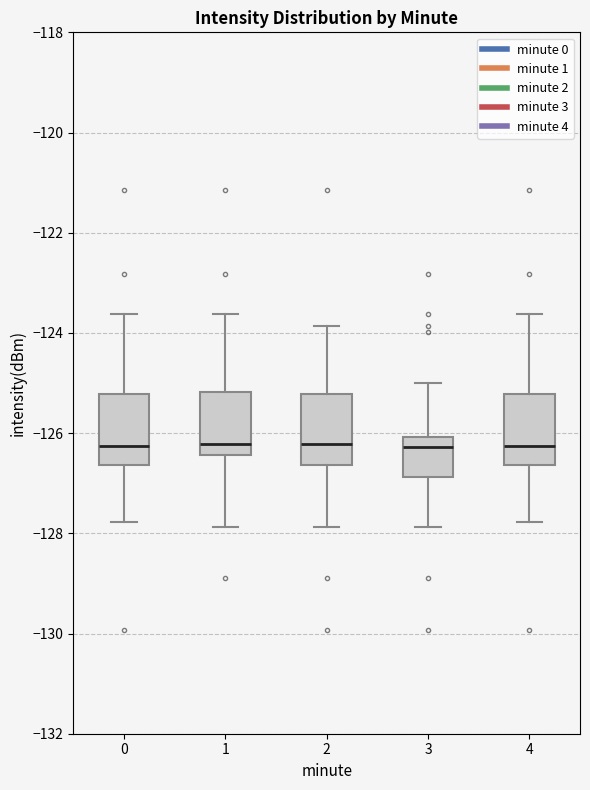

Reading left to right, read every box against the y-axis: the position of its median line, the range the box covers, and the ends of its whiskers. The values are not printed on the chart, so give them approximately, as read against the axis.

0: median -126.2, box -126.6 to -125.2, whiskers -127.8 to -123.6
1: median -126.2, box -126.4 to -125.2, whiskers -127.8 to -123.6
2: median -126.2, box -126.6 to -125.2, whiskers -127.8 to -123.8
3: median -126.2, box -126.8 to -126.0, whiskers -127.8 to -125.0
4: median -126.2, box -126.6 to -125.2, whiskers -127.8 to -123.6